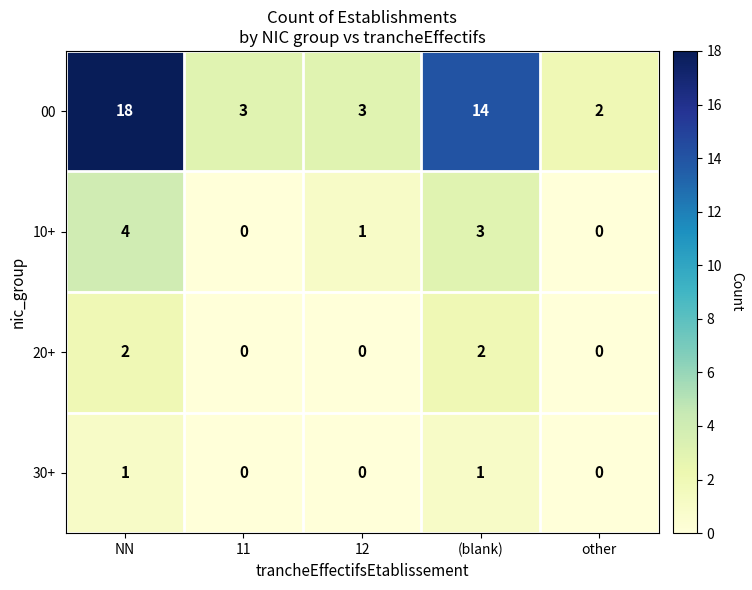

The 20+ series shows 2 at (blank). True or false?

True